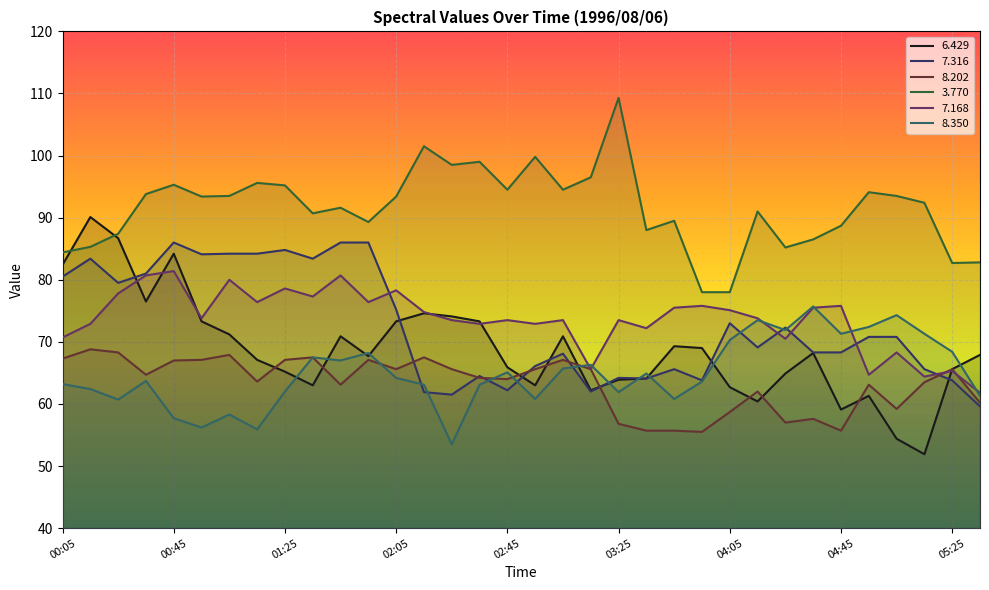

What is the sum of the   8.202 values at 03:45 and 03:55?

111.2